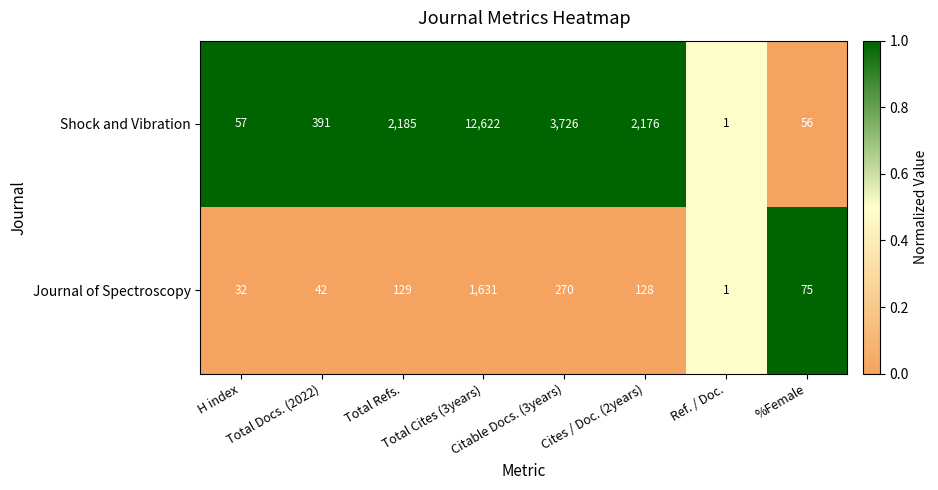

What is the highest value of the Journal of Spectroscopy series?

1631